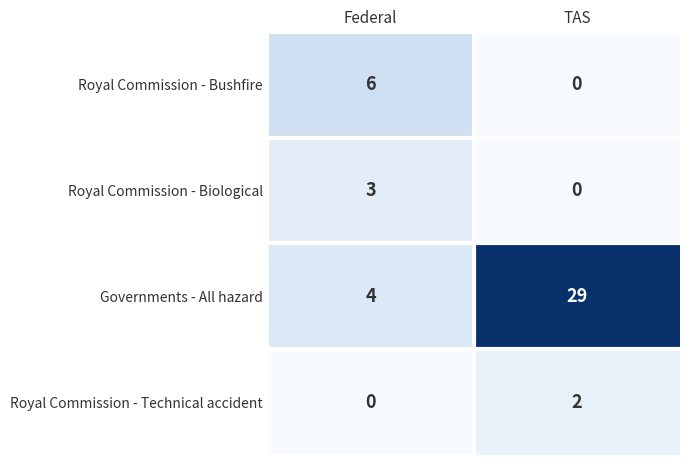

How many series are shown in this chart?

4